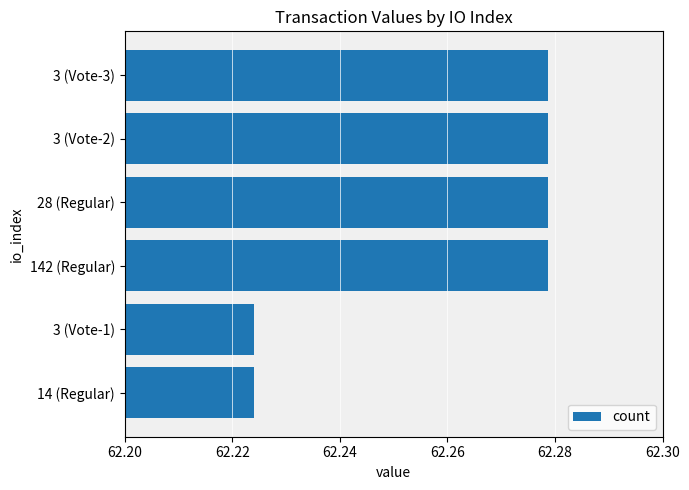

The value at 3 (Vote-1) is 20.7. True or false?

False